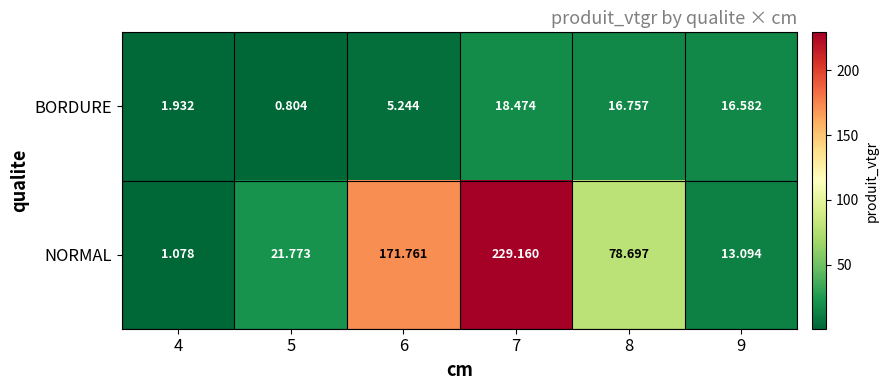

Which series changed the most between 8 and 9?

NORMAL